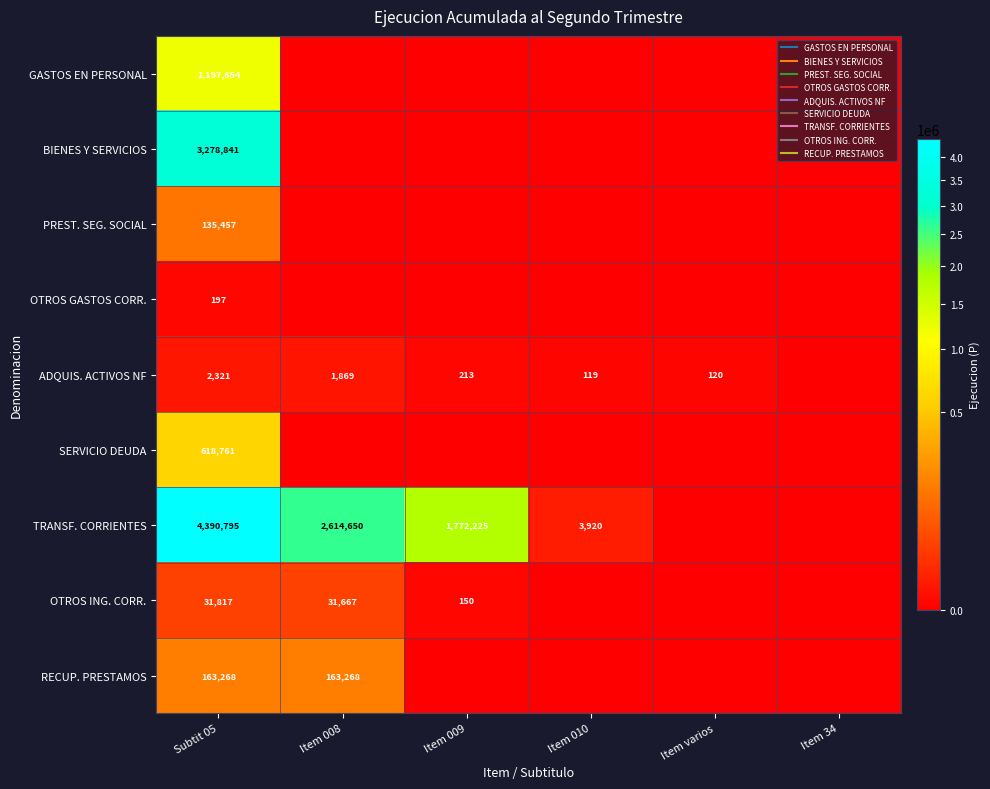

Is it true that BIENES Y SERVICIOS equals 1564742 at Item 34?

False